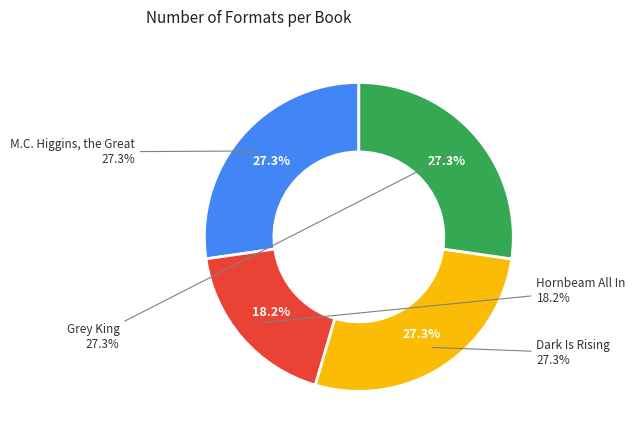

Is it true that Hornbeam All In is 31% of the pie?

False